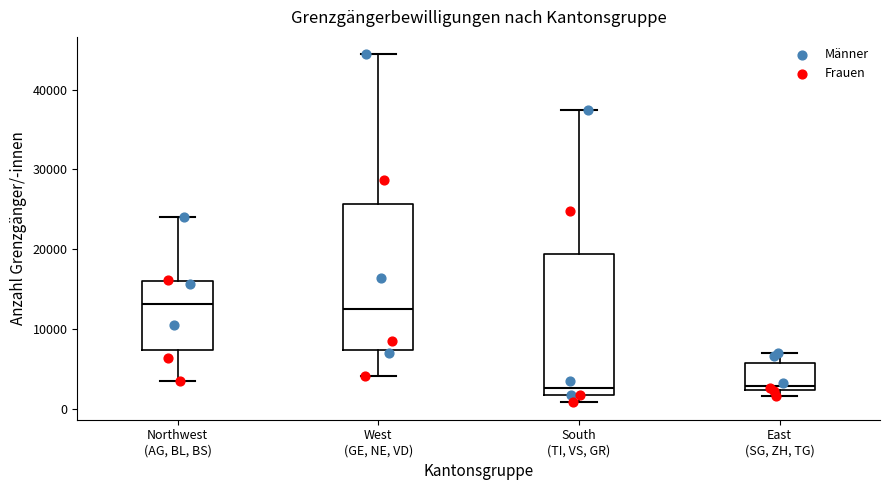

Where is the lower edge of the box for East (SG, ZH, TG) on the y-axis? The values are not printed on the chart, so give them approximately, as read against the axis.

2000